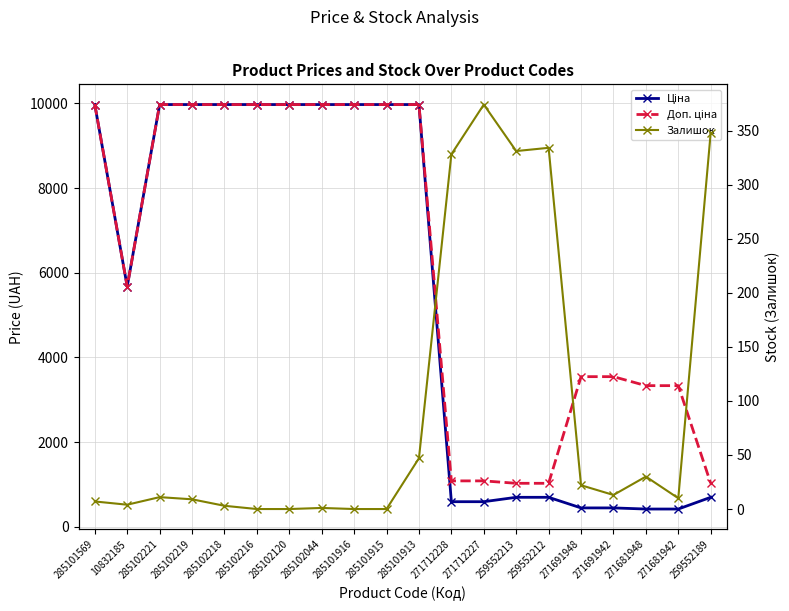

True or false: Доп. ціна has a value of 1081.7 at 271712227.

True